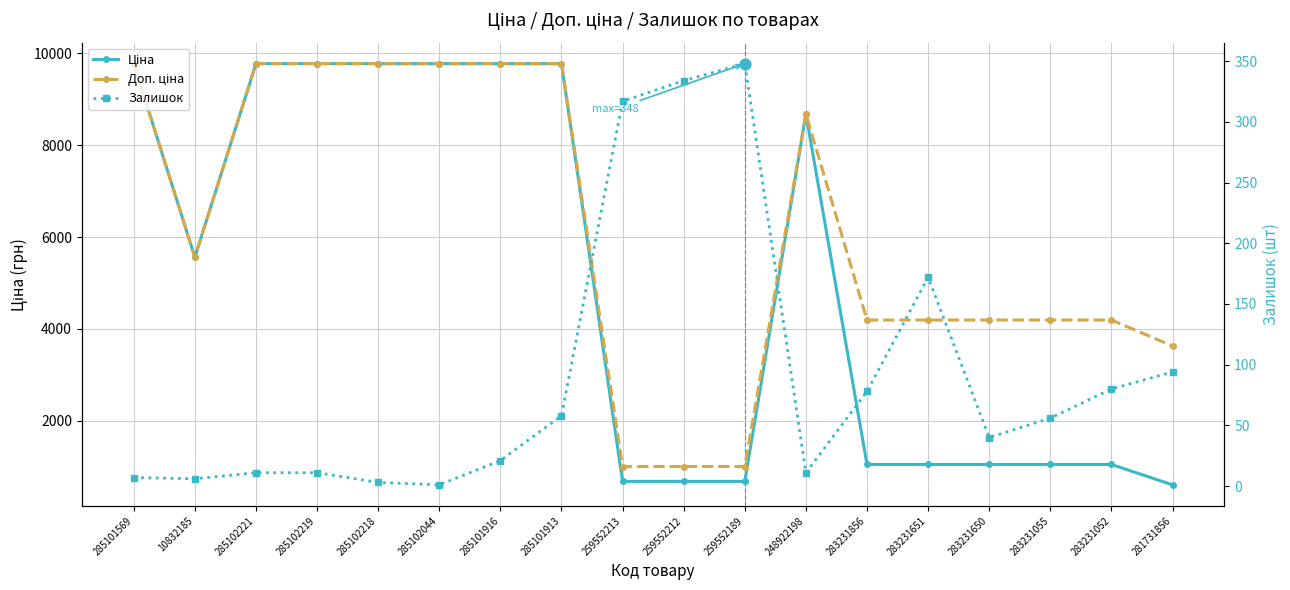

Which series contains the lowest Y value?

Залишок